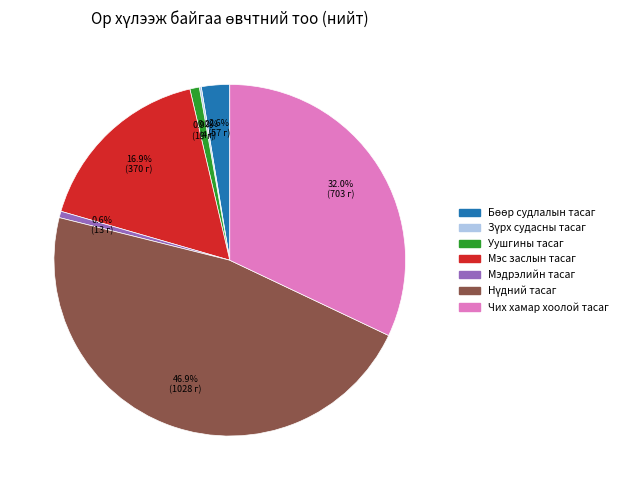

What is the ratio of the value at Чих хамар хоолой тасаг to the value at Мэс заслын тасаг?

1.9